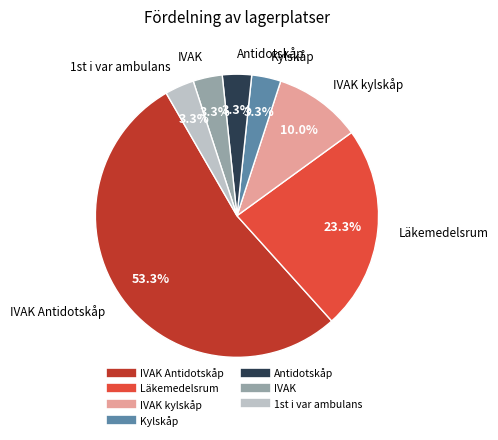

How many slices are in this pie chart?

7